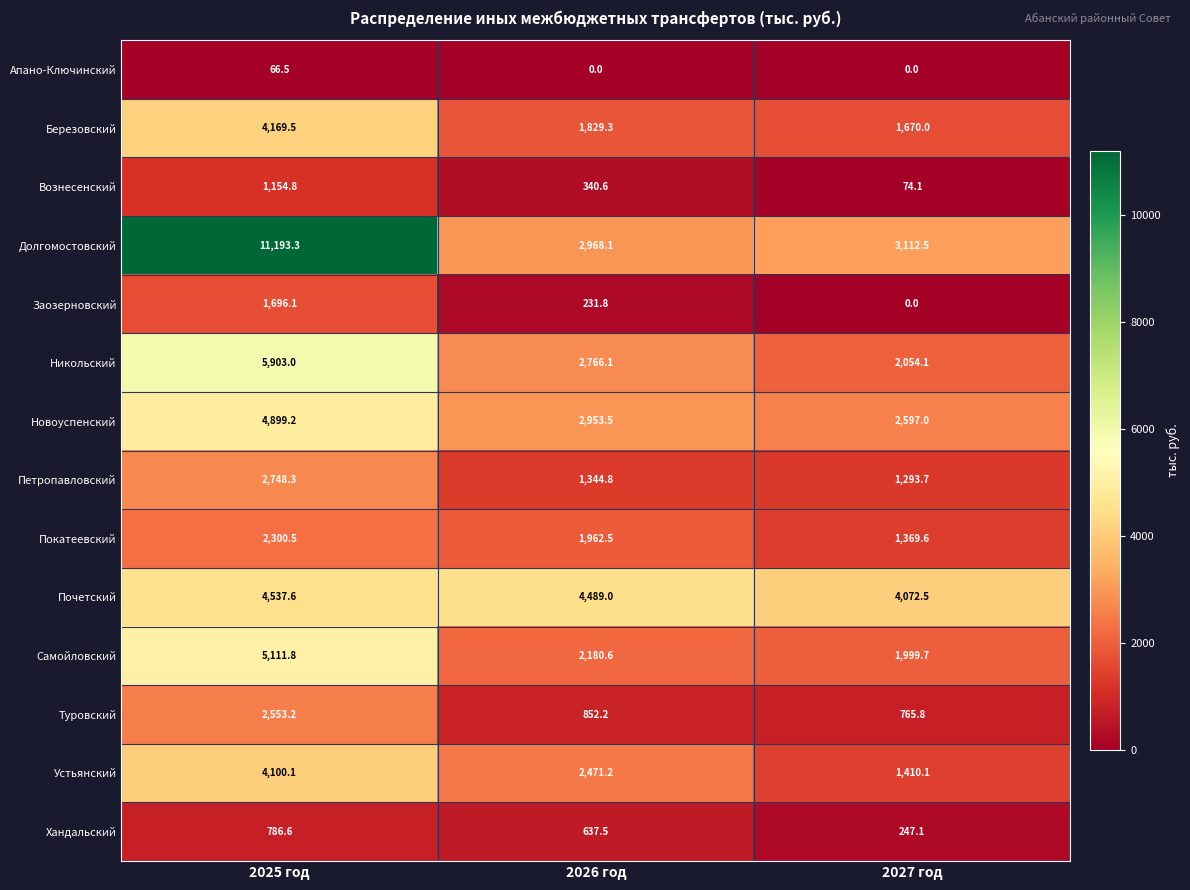

What is the difference between the maximum and second lowest values in the Долгомостовский series?

8080.8